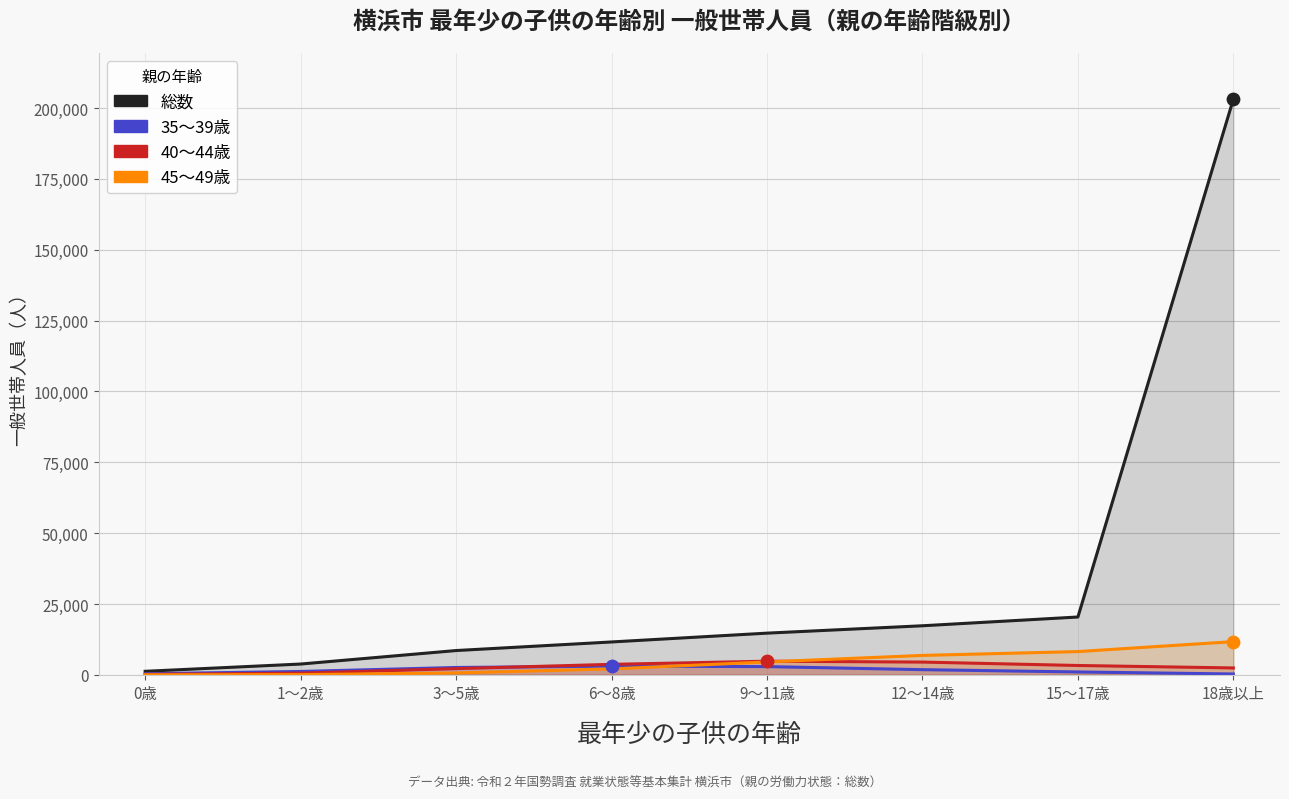

Which series contains the lowest Y value?

45～49歳